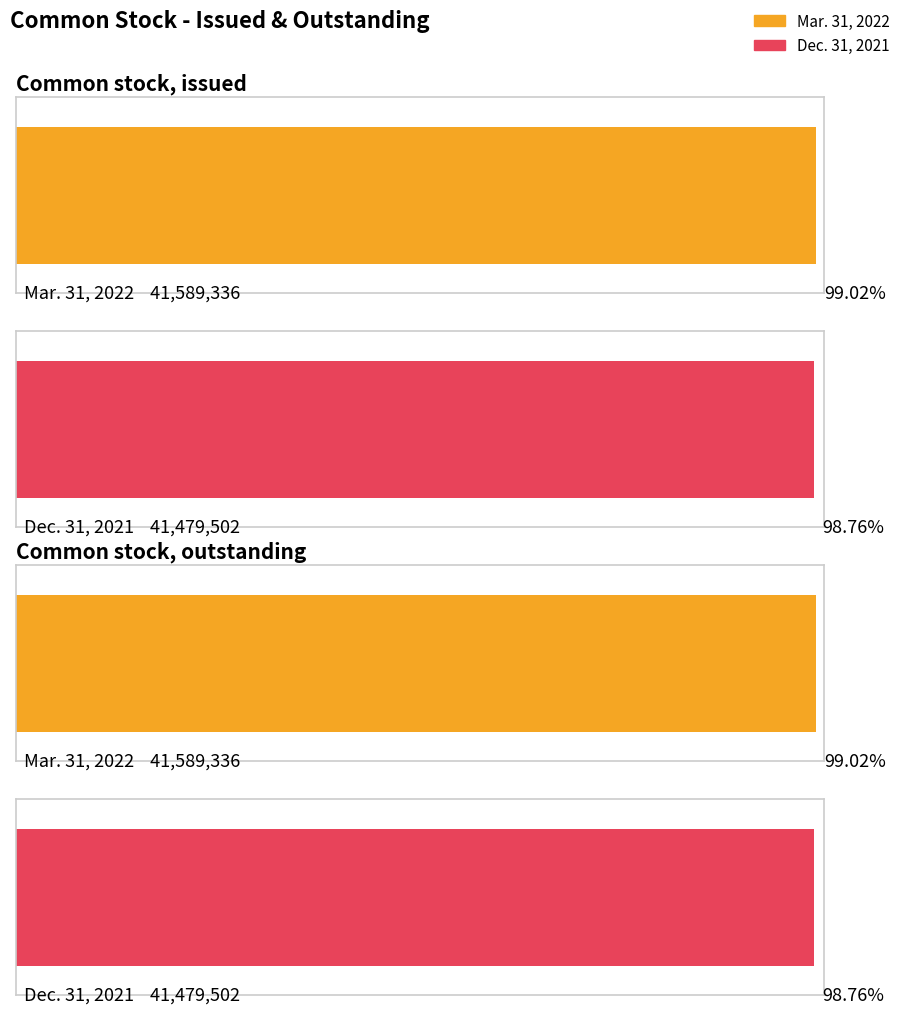

Which series has the largest range (max minus min)?

Mar. 31, 2022